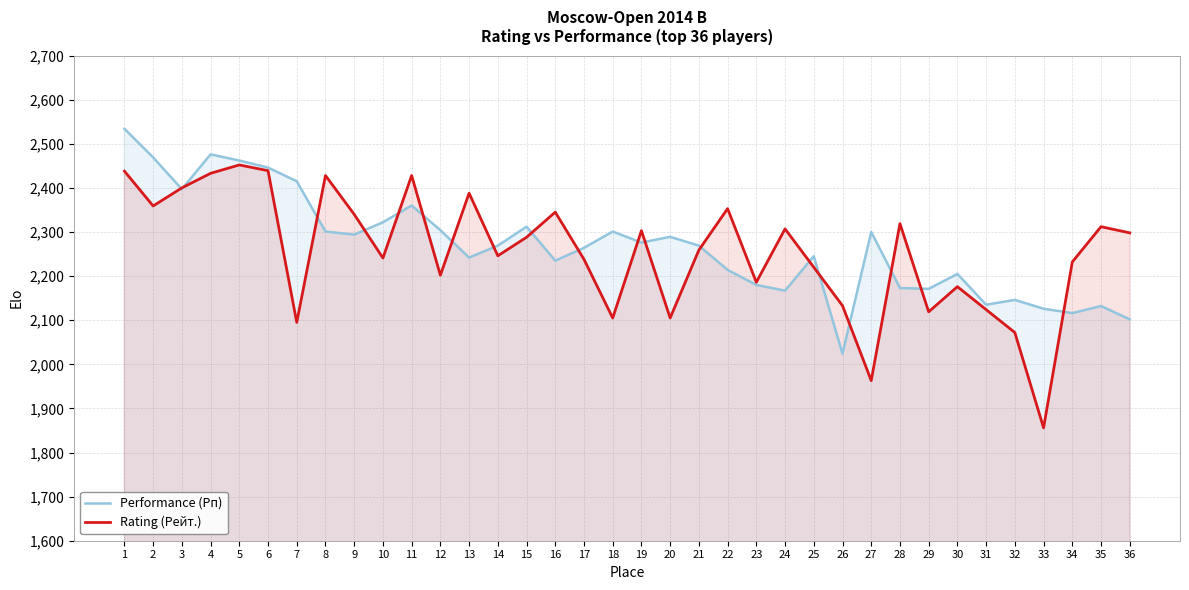

At which category does Performance (Рп) reach its first local valley?

3